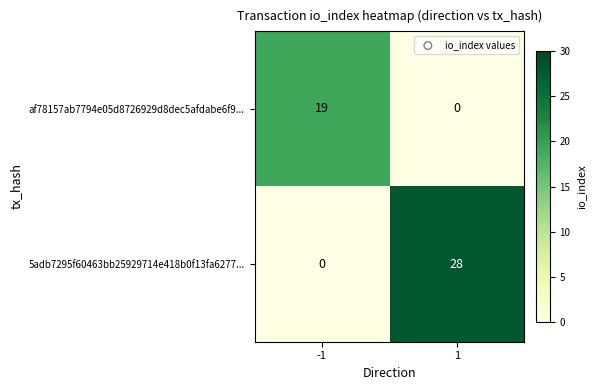

What value does the 5adb7295f60463bb25929714e418b0f13fa6277... series have at 1?

28